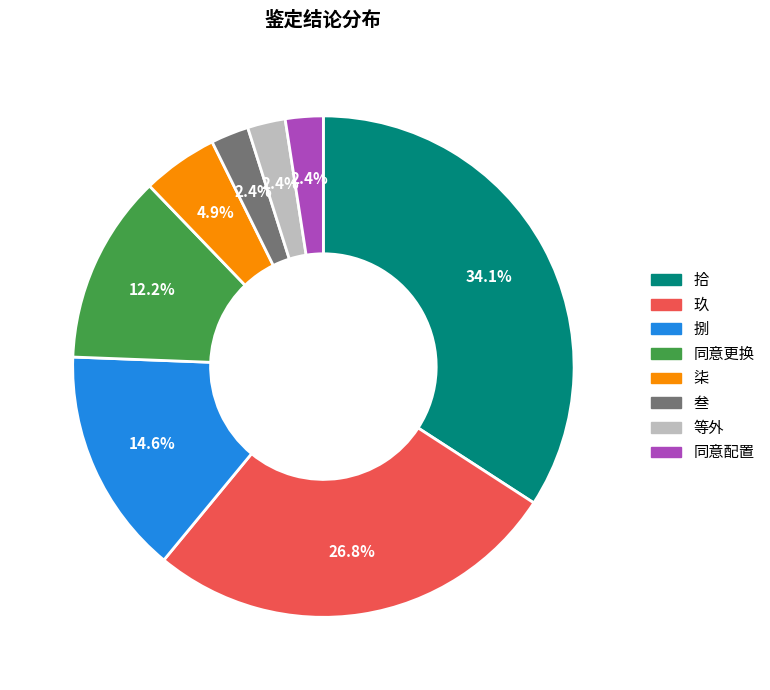

What percentage is NOT represented by 捌?

85.4%